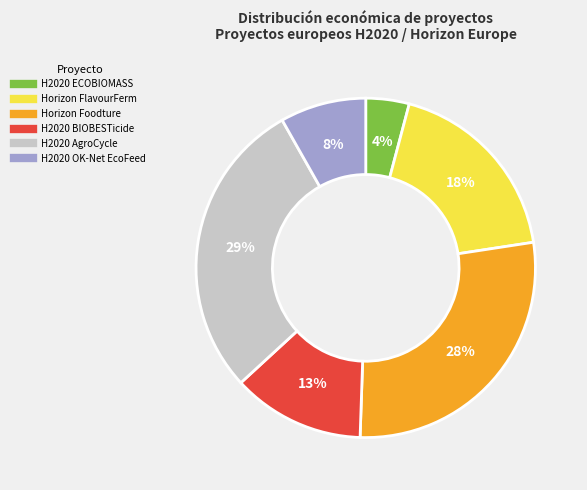

To the nearest percent, what percentage of the pie is H2020 AgroCycle?

29%